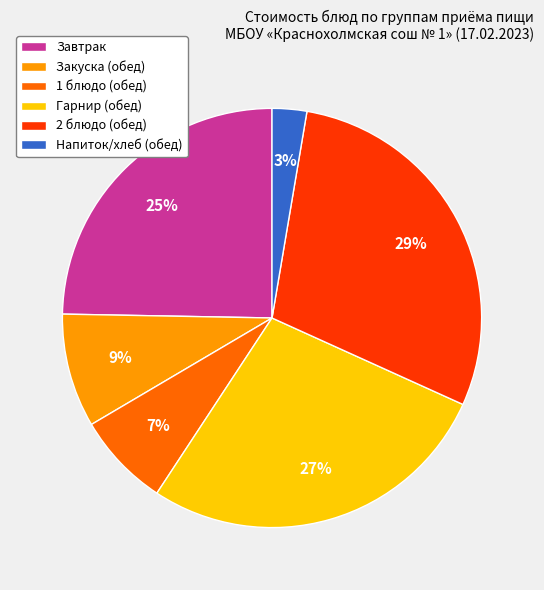

Count the number of slices in the pie.

6